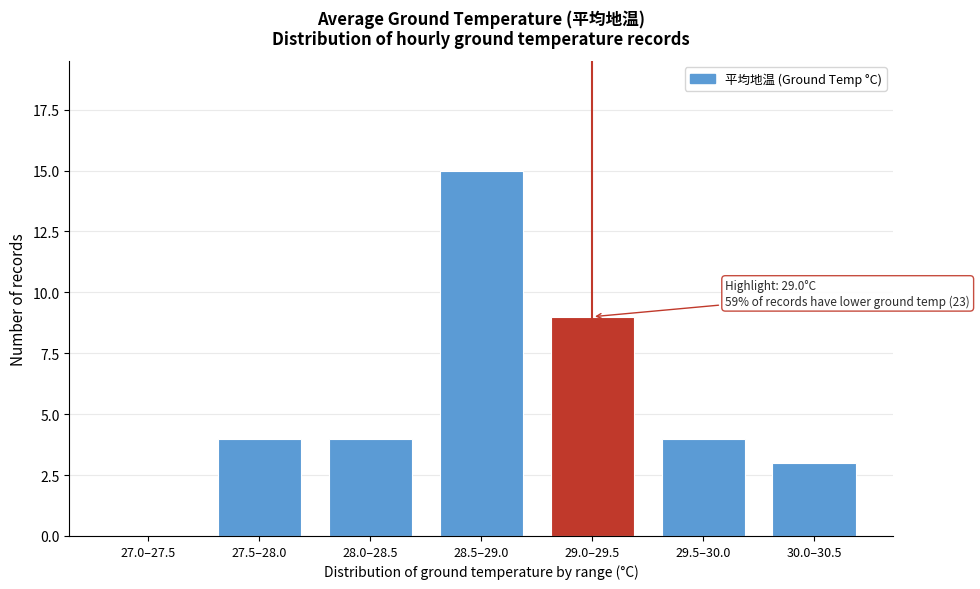

Reading right to left, extract all data points from this chart.

30.0–30.5=3	29.5–30.0=4	29.0–29.5=9	28.5–29.0=15	28.0–28.5=4	27.5–28.0=4	27.0–27.5=0